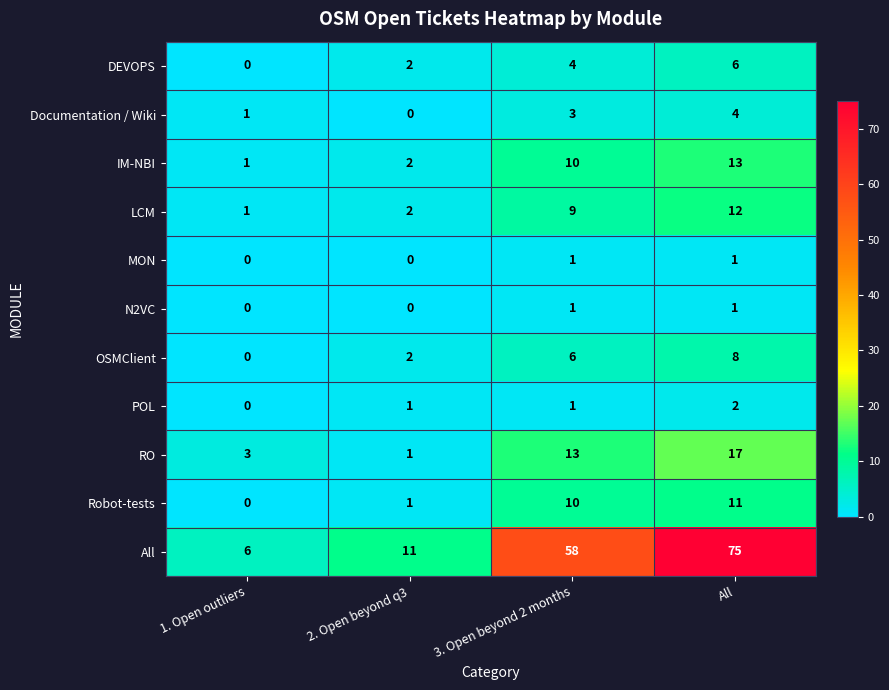

Which series has the largest range (max minus min)?

All